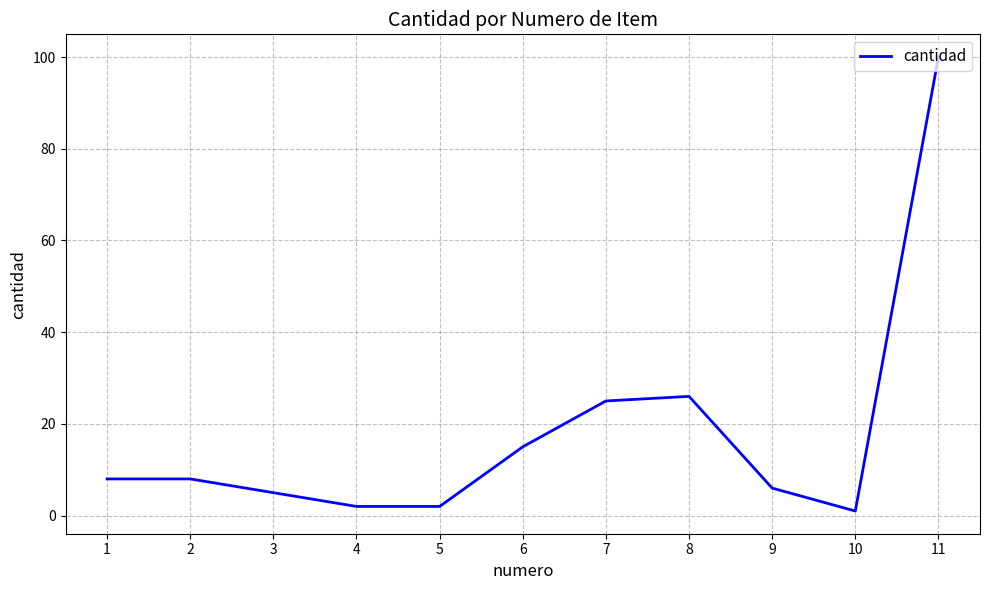

What is the greatest value displayed?

100